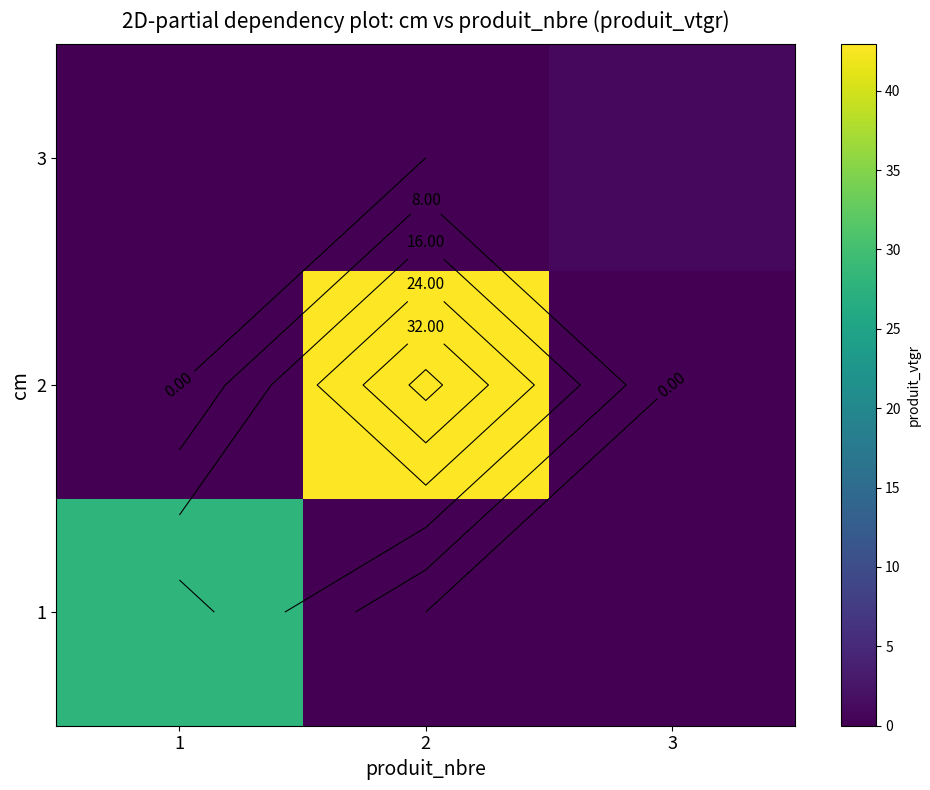

Which has a higher value, 1 or 2?

1